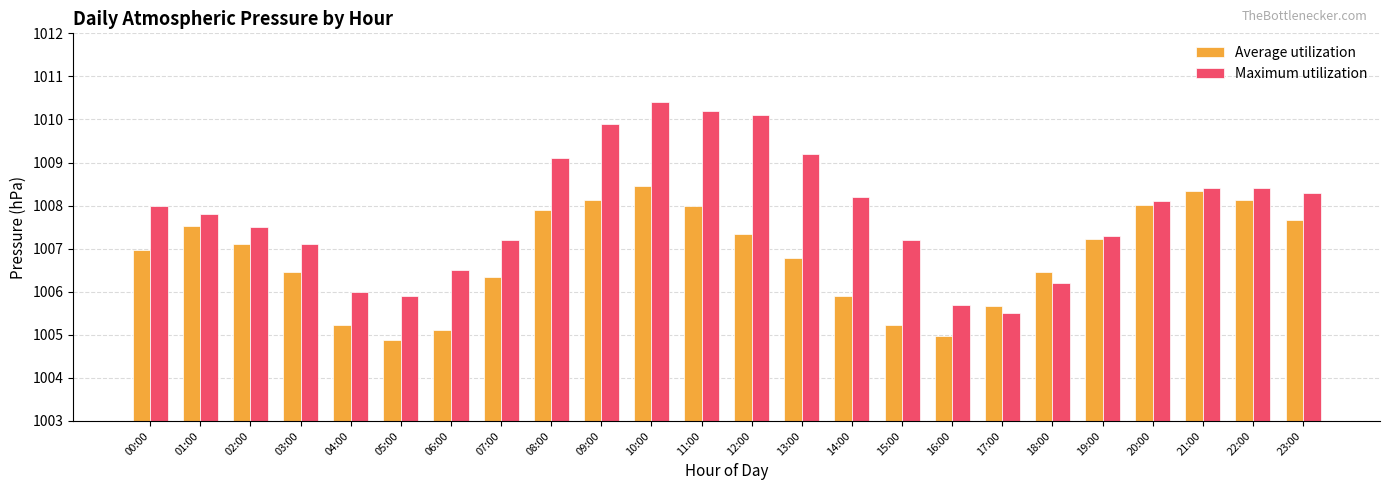

Count the number of data series in this chart.

2